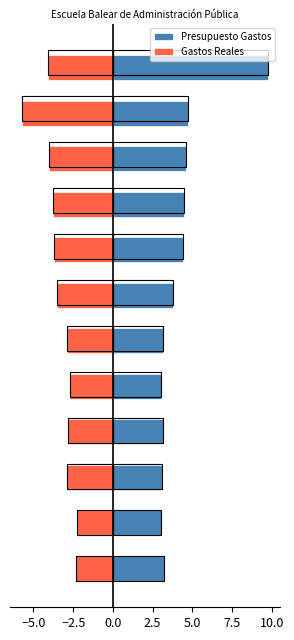

What is the value of the Presupuesto Gastos bar at the 4th from the left?

3.2